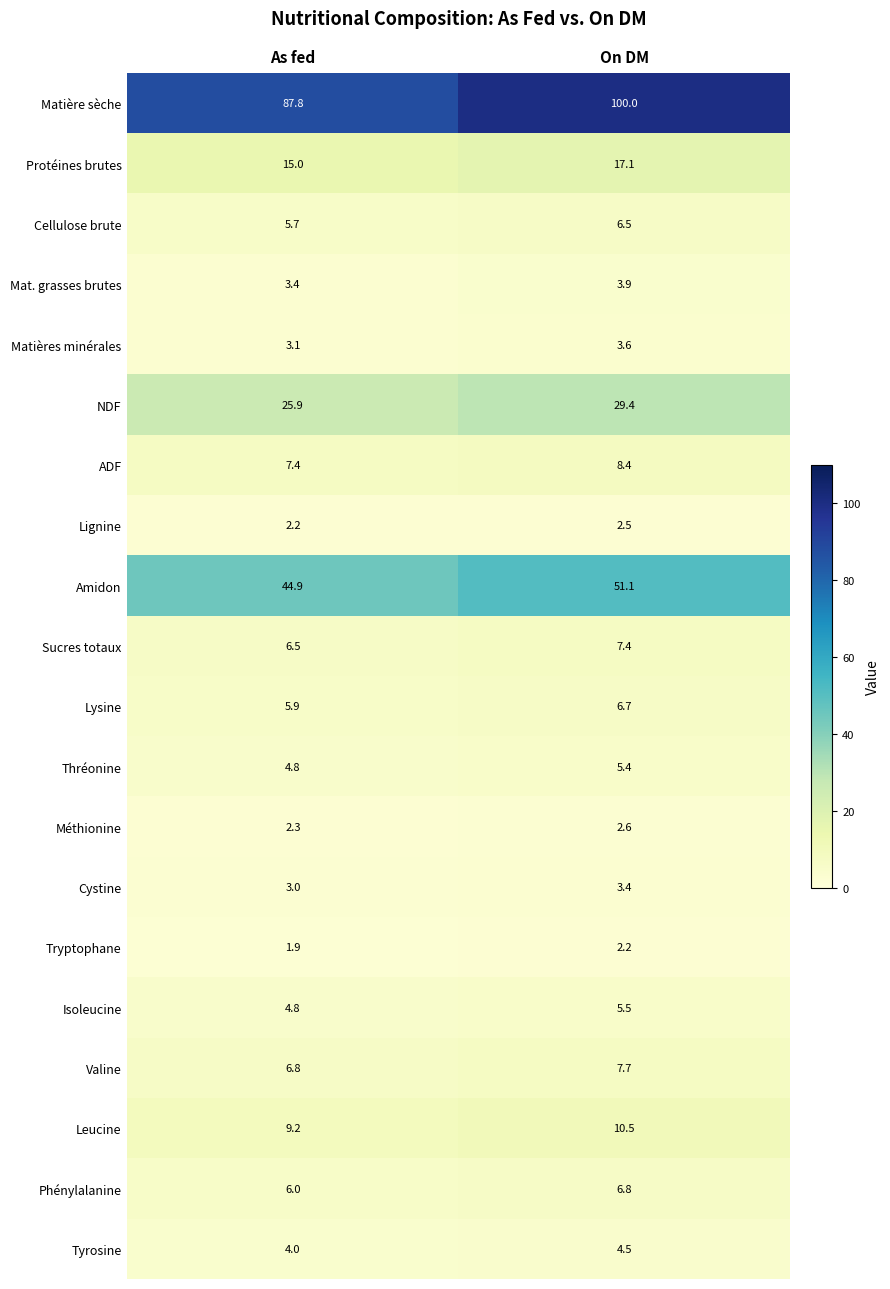

What is the sum of all ADF values?

15.8